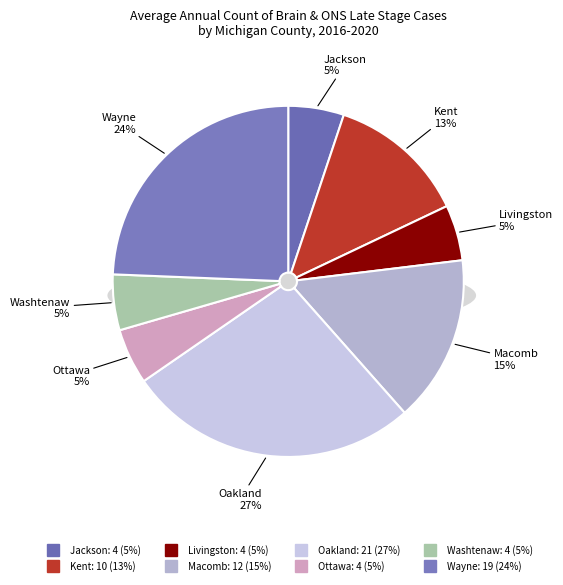

Which slice is the largest?

Oakland County